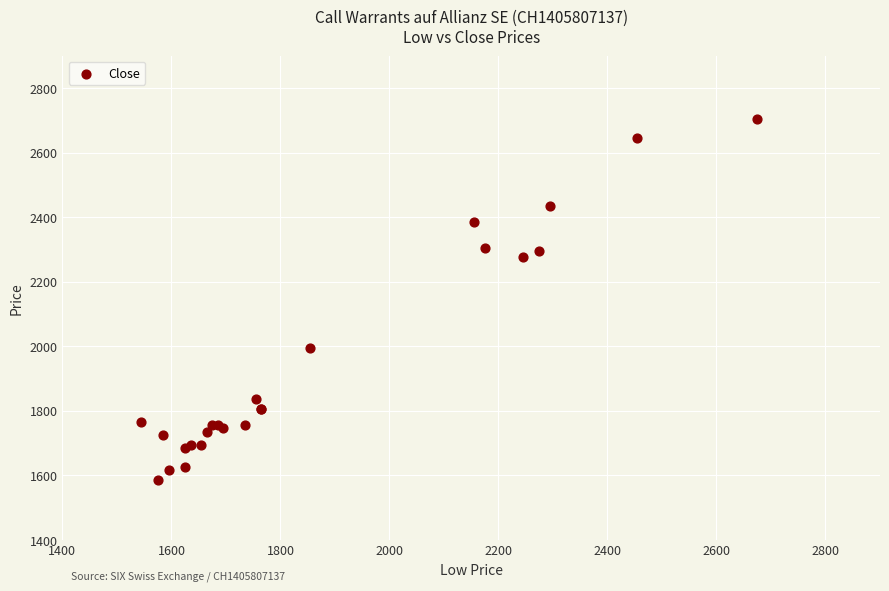

What Y value in the scatter plot is closest to 2145?

2275